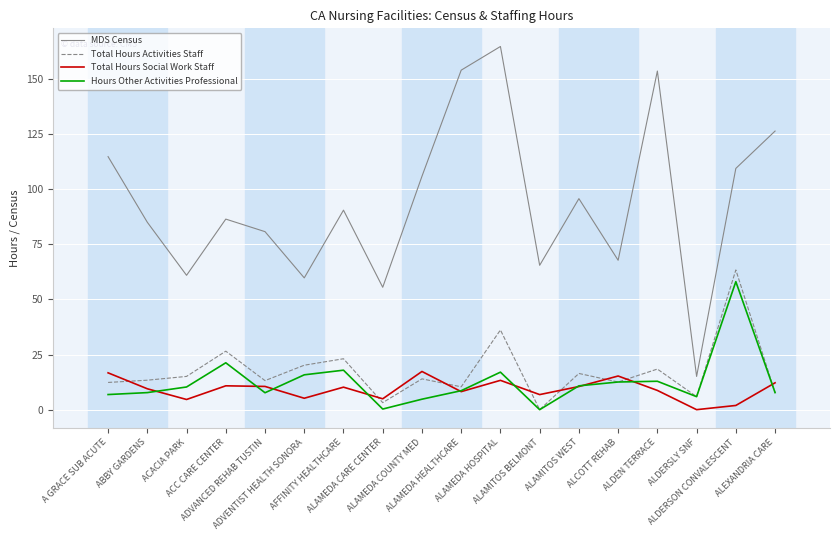

Which series has the widest spread of values?

MDS Census